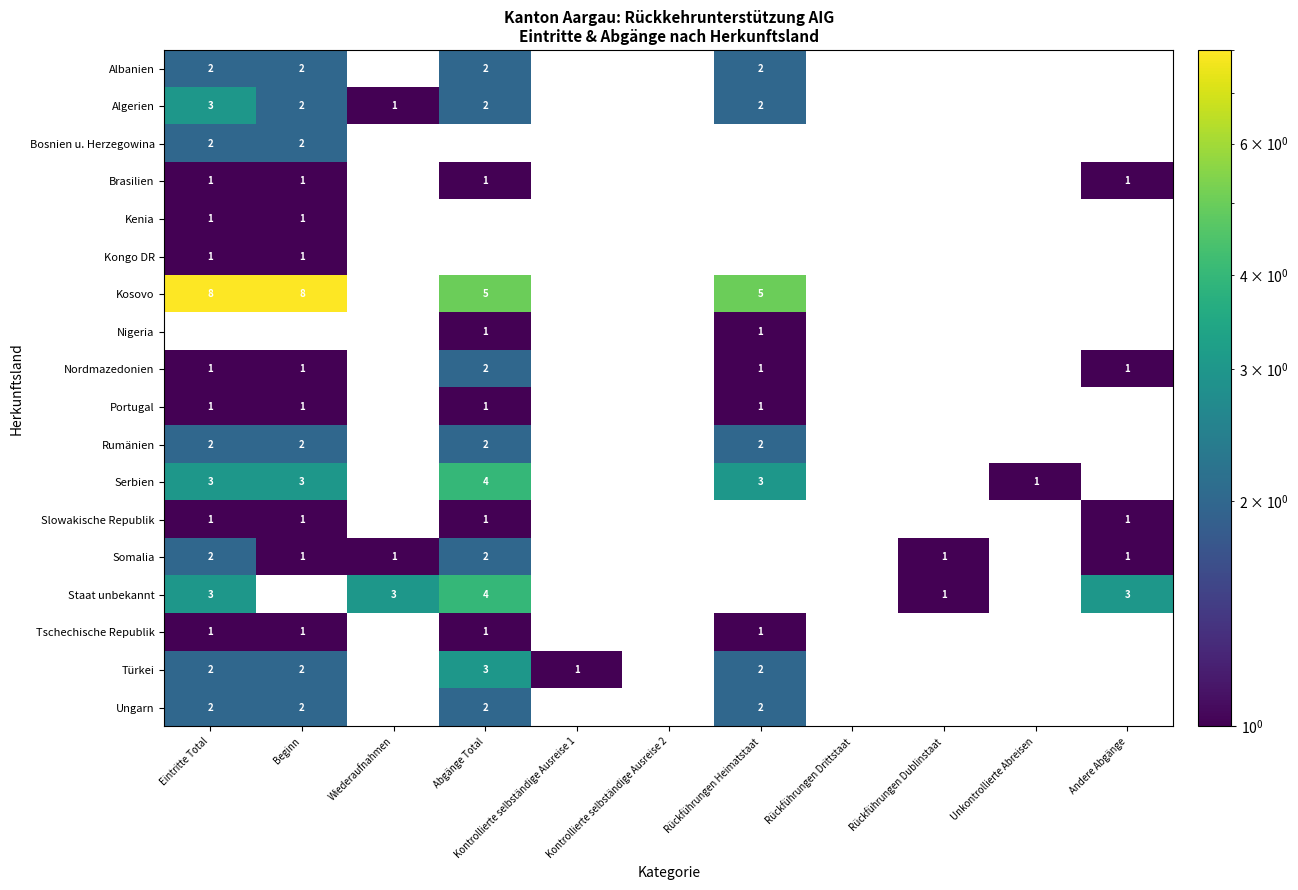

The Serbien series shows 3 at Rückführungen Heimatstaat. True or false?

True